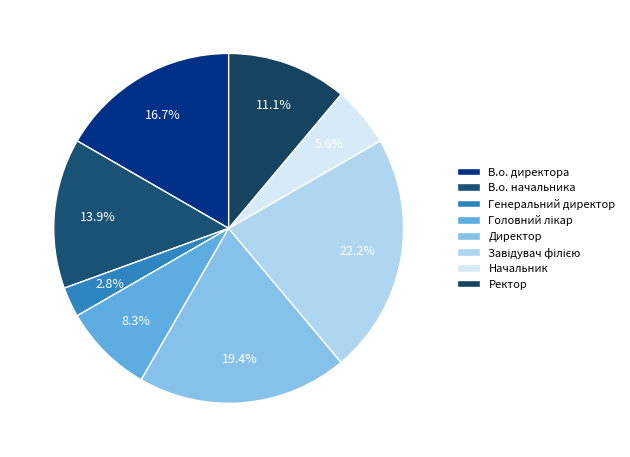

How many slices are in this pie chart?

8